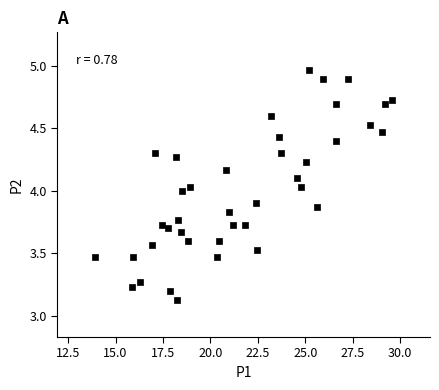

What is the range of Y values (max minus min)?

1.8